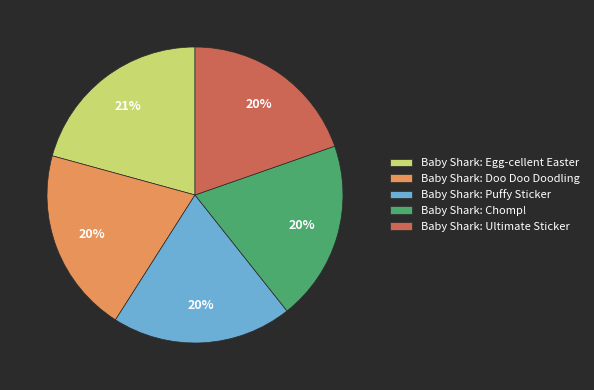

Is Baby Shark: Egg-cellent Easter the majority of the pie?

No